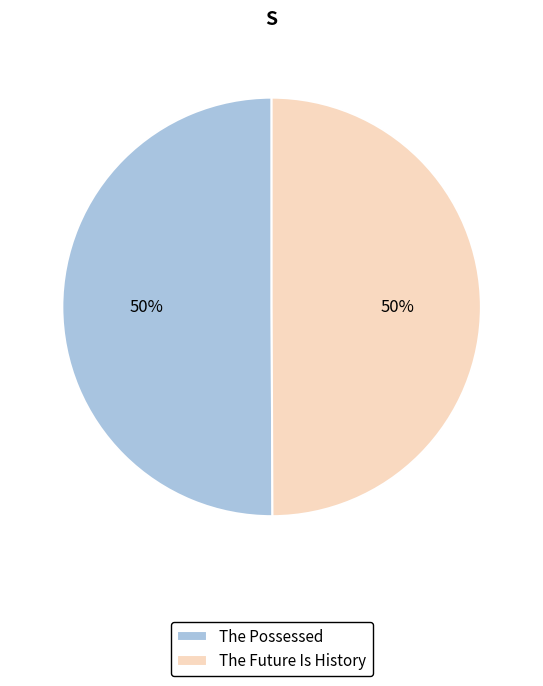

How many slices are in this pie chart?

2